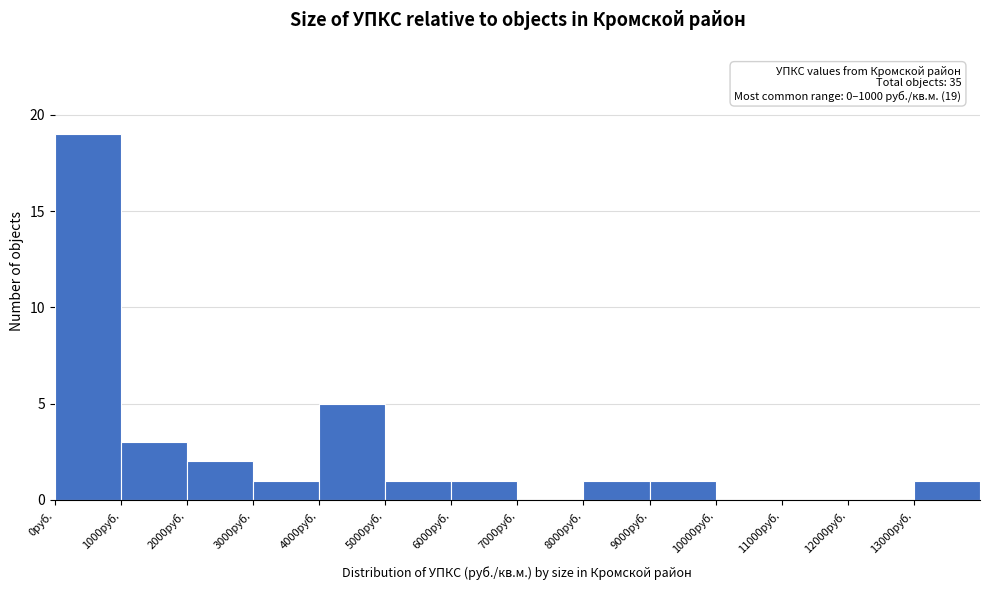

Over which range of the x-axis is the bar tallest?

0 to 1000